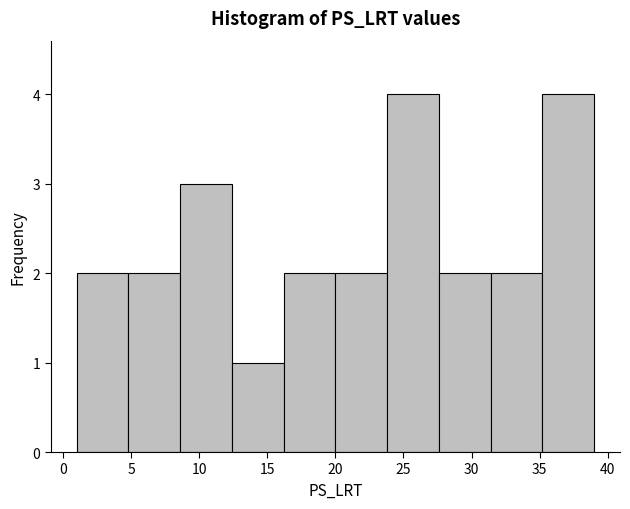

Reading left to right, list every bar in this chart as the range it spans on the x-axis followed by its height. Neither the bar edges nor the heights are printed on the chart, so give them approximately, as read against the axes.

1.0 to 4.8: 2
4.8 to 8.6: 2
8.6 to 12.4: 3
12.4 to 16.2: 1
16.2 to 20.0: 2
20.0 to 23.8: 2
23.8 to 27.6: 4
27.6 to 31.4: 2
31.4 to 35.2: 2
35.2 to 39.0: 4